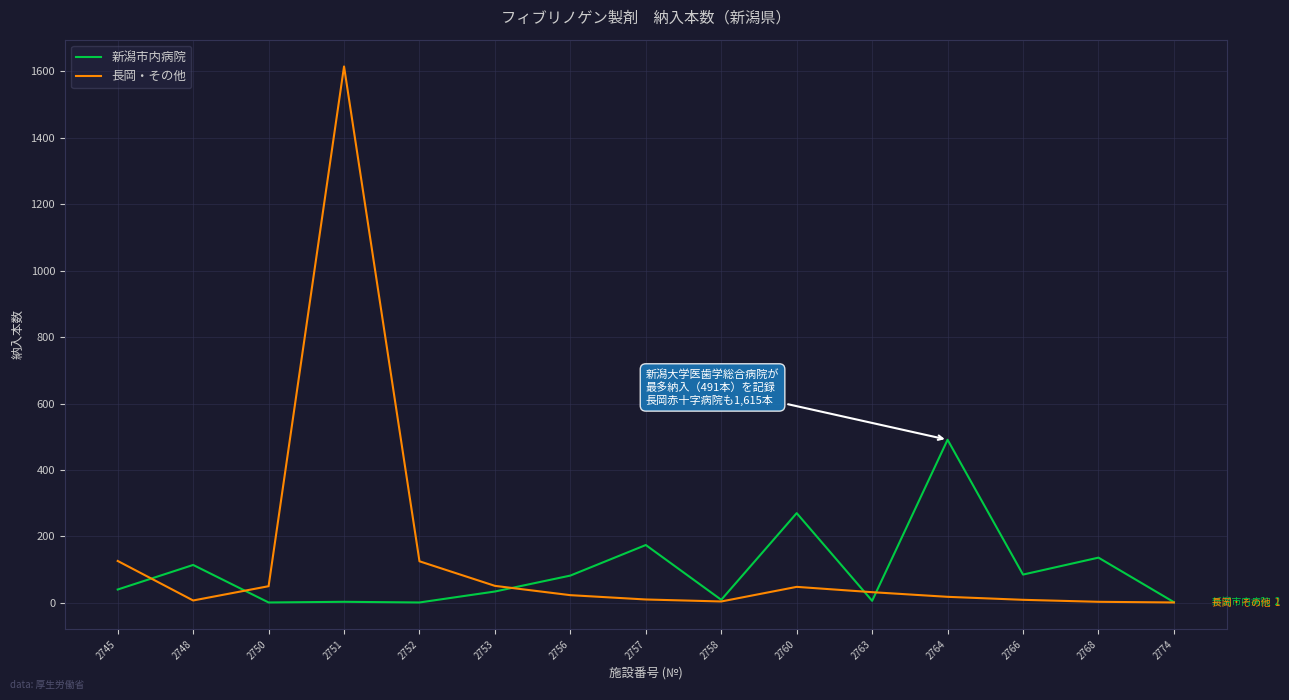

Between 2758 and 2764, which series saw the biggest shift?

新潟市内病院